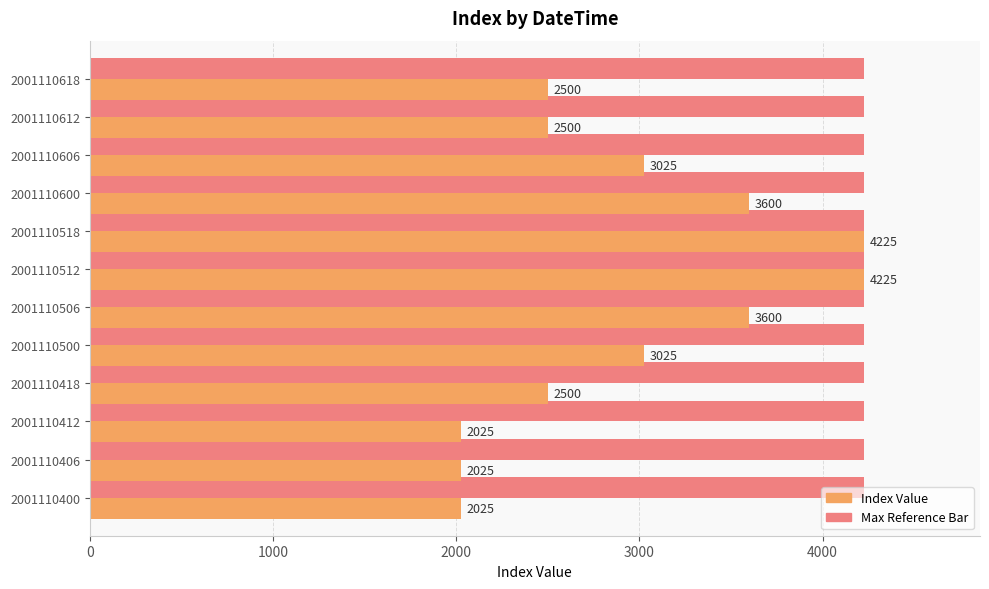

What is the smallest value displayed?

2025